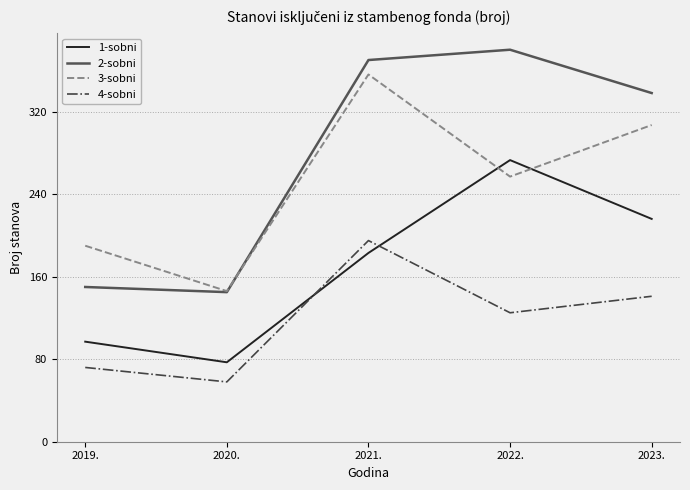

In 1-sobni, how many points are higher than both neighbors (excluding endpoints)?

1